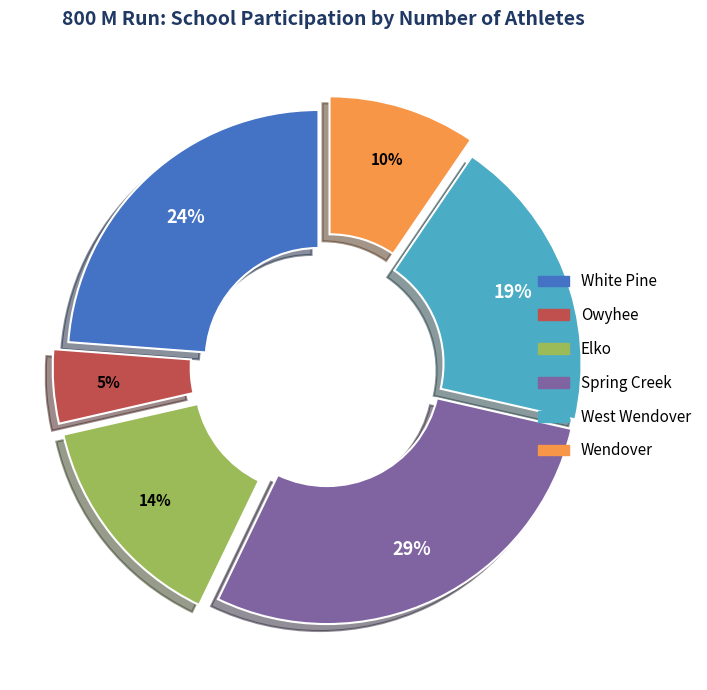

Is it true that White Pine is 24% of the pie?

True